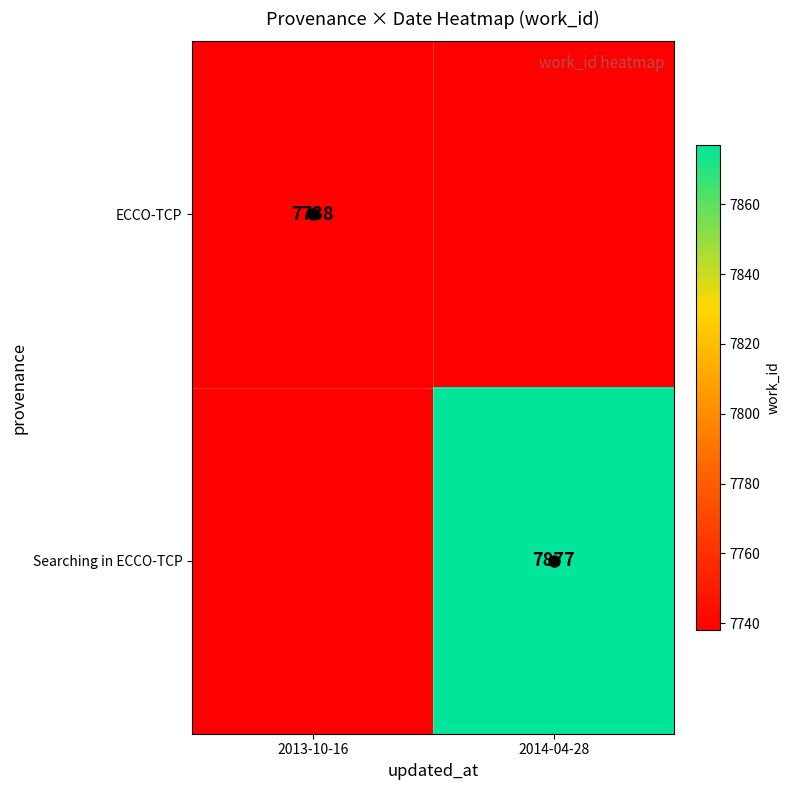

True or false: ECCO-TCP has a value of 7738 at 2013-10-16.

True